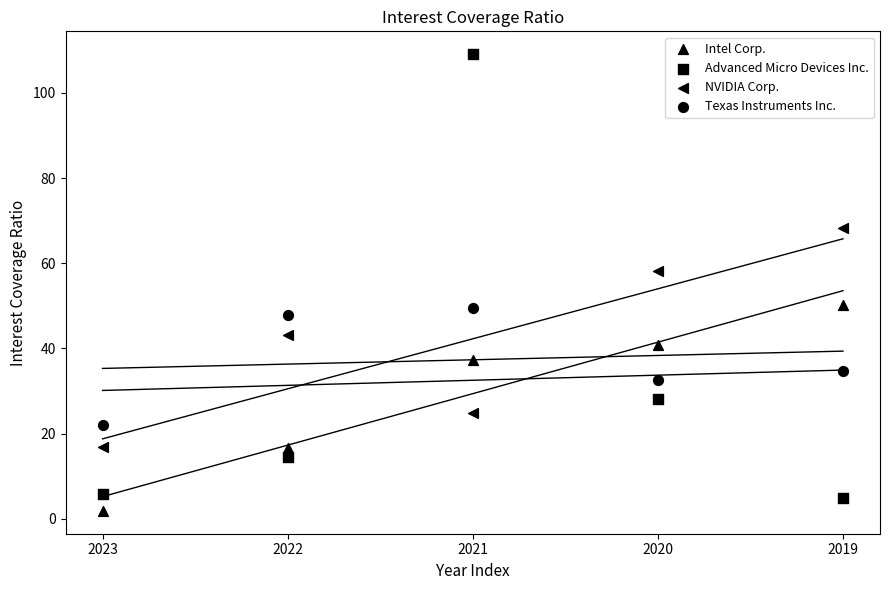

How many data points are displayed?

20